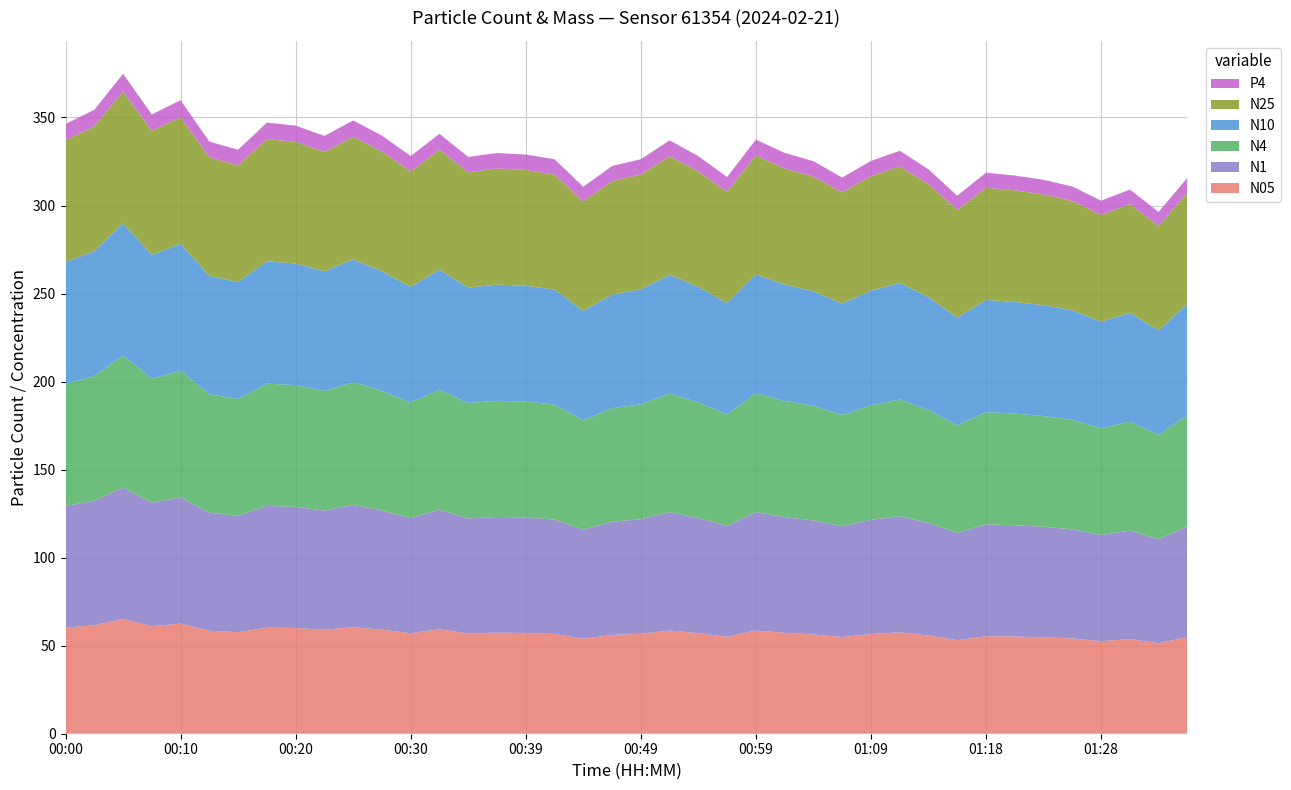

Reading left to right, extract all data points from this chart.

N05: 00:00=60.3	00:03=61.6	00:05=65.2	00:08=61.1	00:10=62.5	00:13=58.5	00:15=57.7	00:17=60.2	00:20=60.0	00:22=59.1	00:25=60.6	00:27=59.1	00:30=57.1	00:32=59.3	00:34=57.0	00:37=57.4	00:39=57.2	00:42=56.6	00:44=53.9	00:47=56.1	00:49=56.8	00:51=58.6	00:54=57.1	00:56=55.0	00:59=58.6	01:01=57.3	01:04=56.4	01:06=54.9	01:09=56.6	01:11=57.6	01:13=55.8	01:16=53.1	01:18=55.4	01:21=55.2	01:23=54.8	01:26=54.1	01:28=52.6	01:30=53.7	01:33=51.4	01:35=54.8
N1: 00:00=69.1	00:03=70.7	00:05=74.7	00:08=70.1	00:10=71.7	00:13=67.0	00:15=66.1	00:17=69.1	00:20=68.8	00:22=67.7	00:25=69.4	00:27=67.7	00:30=65.4	00:32=67.9	00:34=65.3	00:37=65.8	00:39=65.6	00:42=65.0	00:44=61.9	00:47=64.3	00:49=65.1	00:51=67.2	00:54=65.4	00:56=63.0	00:59=67.2	01:01=65.7	01:04=64.8	01:06=63.0	01:09=64.9	01:11=66.0	01:13=63.9	01:16=60.9	01:18=63.5	01:21=63.2	01:23=62.7	01:26=62.0	01:28=60.3	01:30=61.6	01:33=59.0	01:35=62.9
N4: 00:00=69.3	00:03=70.9	00:05=75.0	00:08=70.4	00:10=72.0	00:13=67.3	00:15=66.3	00:17=69.5	00:20=69.1	00:22=67.9	00:25=69.7	00:27=68.0	00:30=65.6	00:32=68.2	00:34=65.5	00:37=66.0	00:39=65.8	00:42=65.3	00:44=62.2	00:47=64.5	00:49=65.3	00:51=67.4	00:54=65.6	00:56=63.2	00:59=67.5	01:01=66.0	01:04=65.1	01:06=63.2	01:09=65.1	01:11=66.2	01:13=64.1	01:16=61.1	01:18=63.8	01:21=63.4	01:23=62.9	01:26=62.2	01:28=60.6	01:30=61.8	01:33=59.3	01:35=63.2
N10: 00:00=69.3	00:03=70.9	00:05=75.0	00:08=70.4	00:10=72.0	00:13=67.3	00:15=66.4	00:17=69.5	00:20=69.1	00:22=67.9	00:25=69.7	00:27=68.0	00:30=65.6	00:32=68.2	00:34=65.5	00:37=66.0	00:39=65.8	00:42=65.3	00:44=62.2	00:47=64.5	00:49=65.3	00:51=67.4	00:54=65.6	00:56=63.2	00:59=67.5	01:01=66.0	01:04=65.1	01:06=63.2	01:09=65.1	01:11=66.2	01:13=64.1	01:16=61.1	01:18=63.8	01:21=63.4	01:23=62.9	01:26=62.2	01:28=60.6	01:30=61.8	01:33=59.3	01:35=63.2
N25: 00:00=69.2	00:03=70.9	00:05=74.9	00:08=70.3	00:10=72.0	00:13=67.2	00:15=66.3	00:17=69.4	00:20=69.1	00:22=67.9	00:25=69.7	00:27=67.9	00:30=65.6	00:32=68.1	00:34=65.5	00:37=66.0	00:39=65.8	00:42=65.3	00:44=62.1	00:47=64.5	00:49=65.2	00:51=67.4	00:54=65.6	00:56=63.2	00:59=67.5	01:01=66.0	01:04=65.0	01:06=63.2	01:09=65.0	01:11=66.2	01:13=64.1	01:16=61.1	01:18=63.7	01:21=63.4	01:23=62.9	01:26=62.1	01:28=60.5	01:30=61.8	01:33=59.3	01:35=63.1
P4: 00:00=9.2	00:03=9.4	00:05=10.0	00:08=9.4	00:10=9.6	00:13=9.0	00:15=8.8	00:17=9.3	00:20=9.2	00:22=9.0	00:25=9.3	00:27=9.1	00:30=8.7	00:32=9.0	00:34=8.7	00:37=8.8	00:39=8.8	00:42=8.8	00:44=8.3	00:47=8.6	00:49=8.7	00:51=8.9	00:54=8.7	00:56=8.4	00:59=9.0	01:01=8.8	01:04=8.8	01:06=8.4	01:09=8.6	01:11=8.8	01:13=8.5	01:16=8.1	01:18=8.5	01:21=8.4	01:23=8.3	01:26=8.2	01:28=8.1	01:30=8.2	01:33=8.0	01:35=8.5